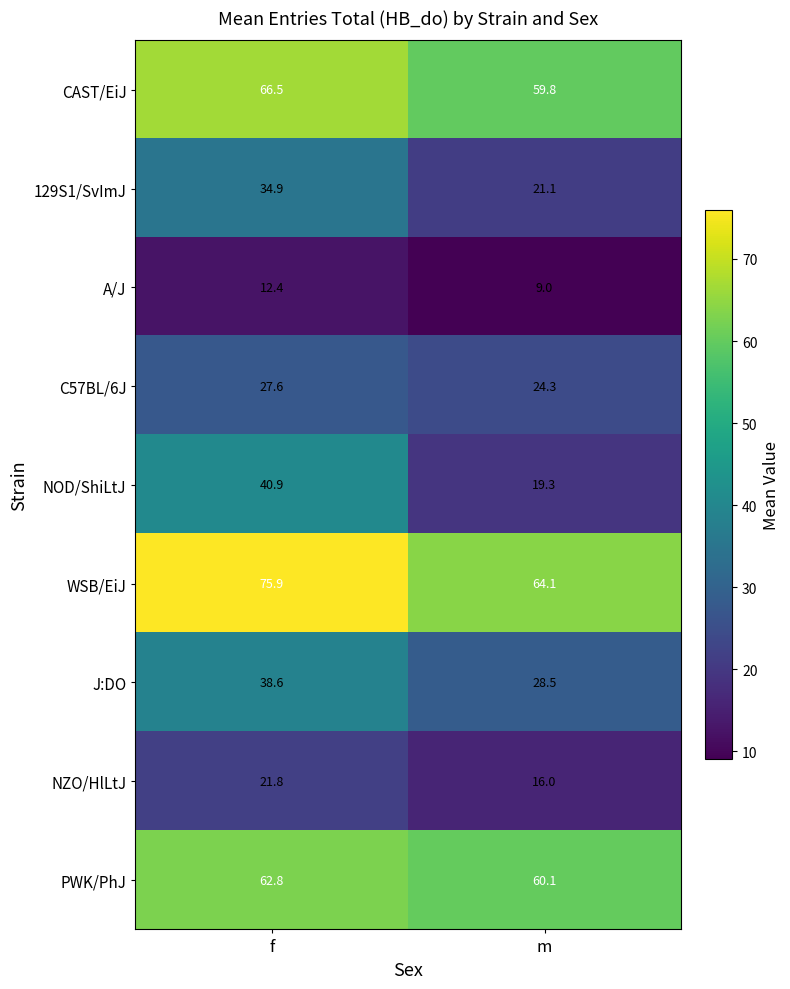

What is the sum of all J:DO values?

67.1